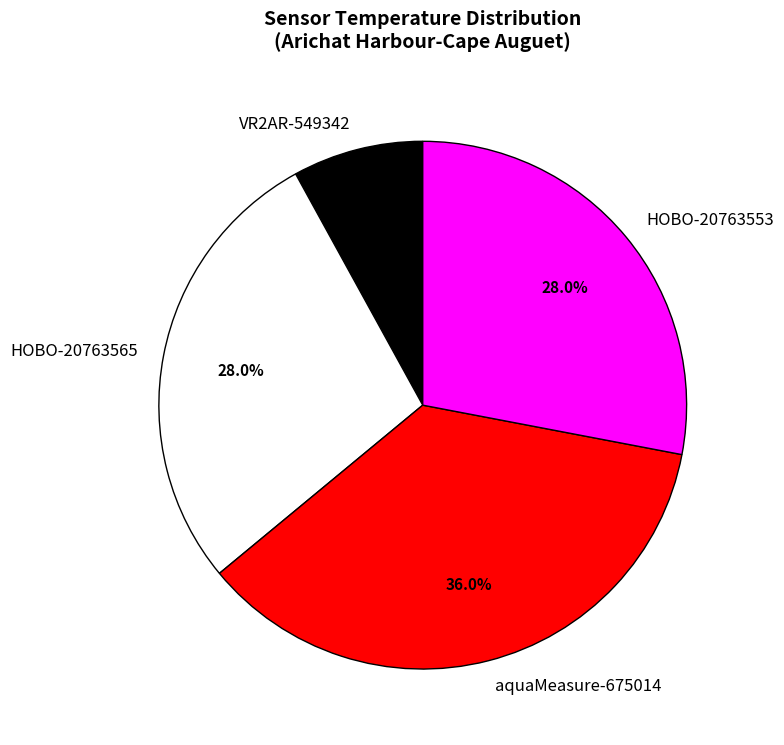

Combined, what portion of the pie is HOBO-20763565 and aquaMeasure-675014?

64.0%